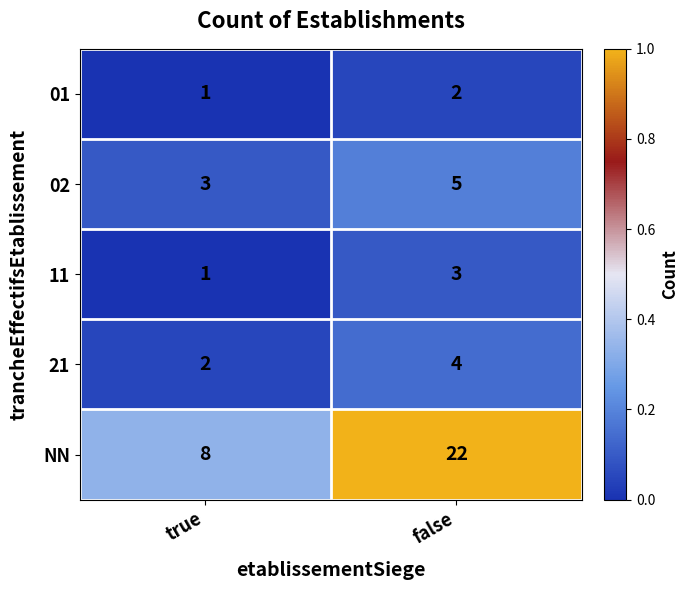

Which series has the largest total across all categories?

NN